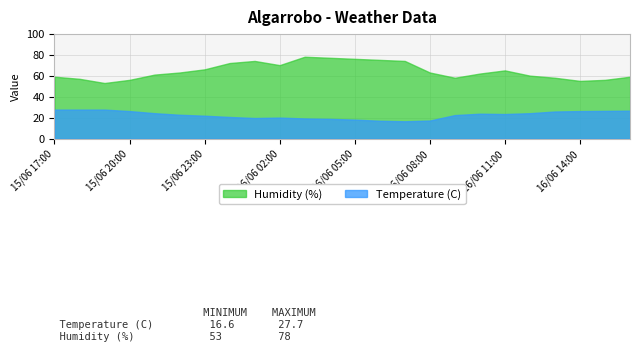

True or false: Humidity (%) and Temperature (C) intersect in this chart.

False